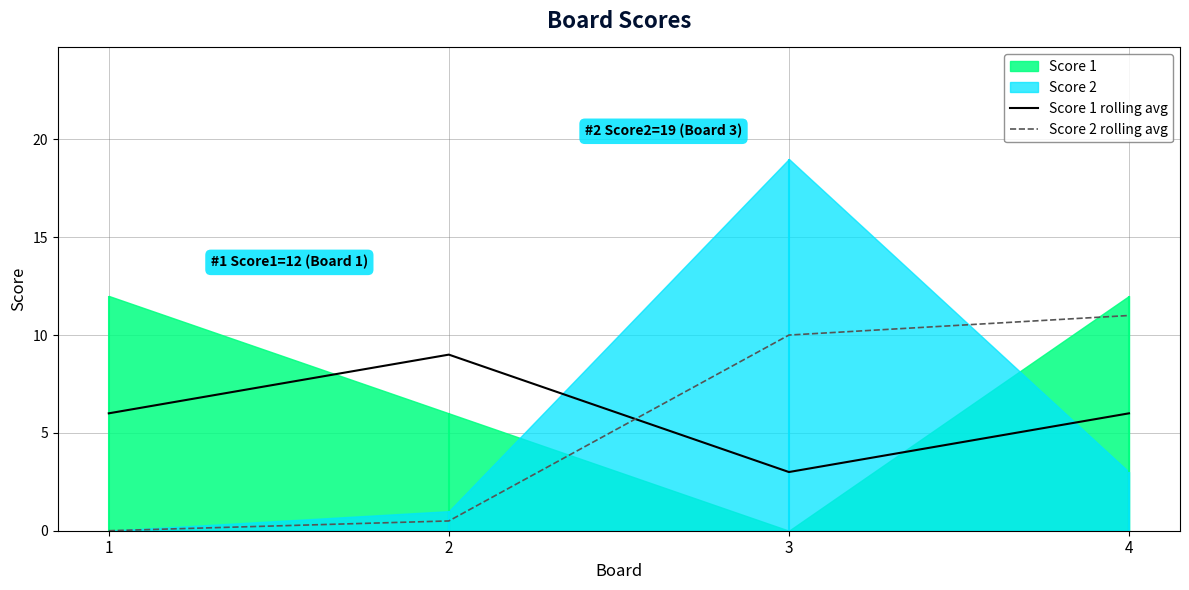

Which category has the highest value in the Score 2 rolling avg series?

4